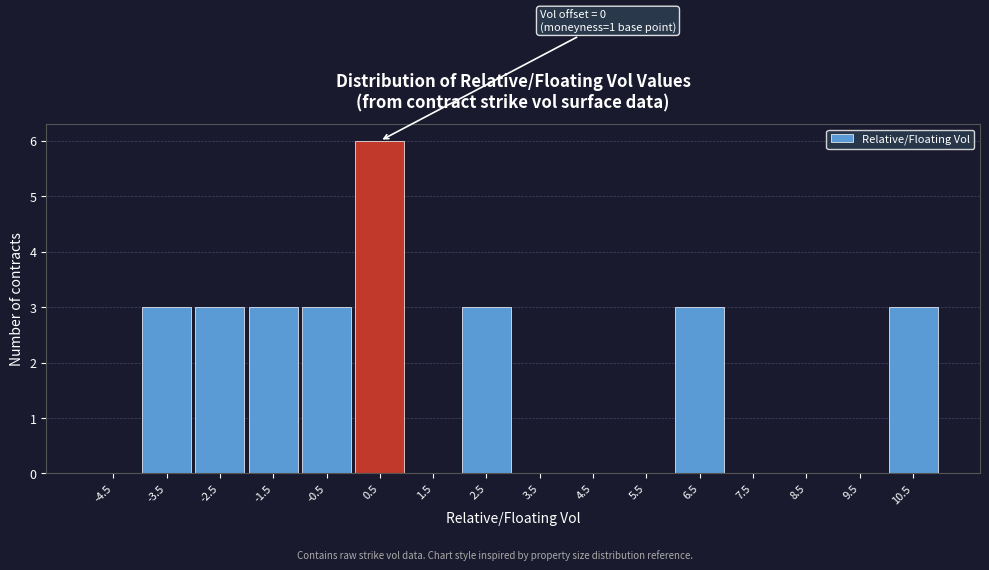

Over which range of the x-axis is the bar tallest?

0 to 1